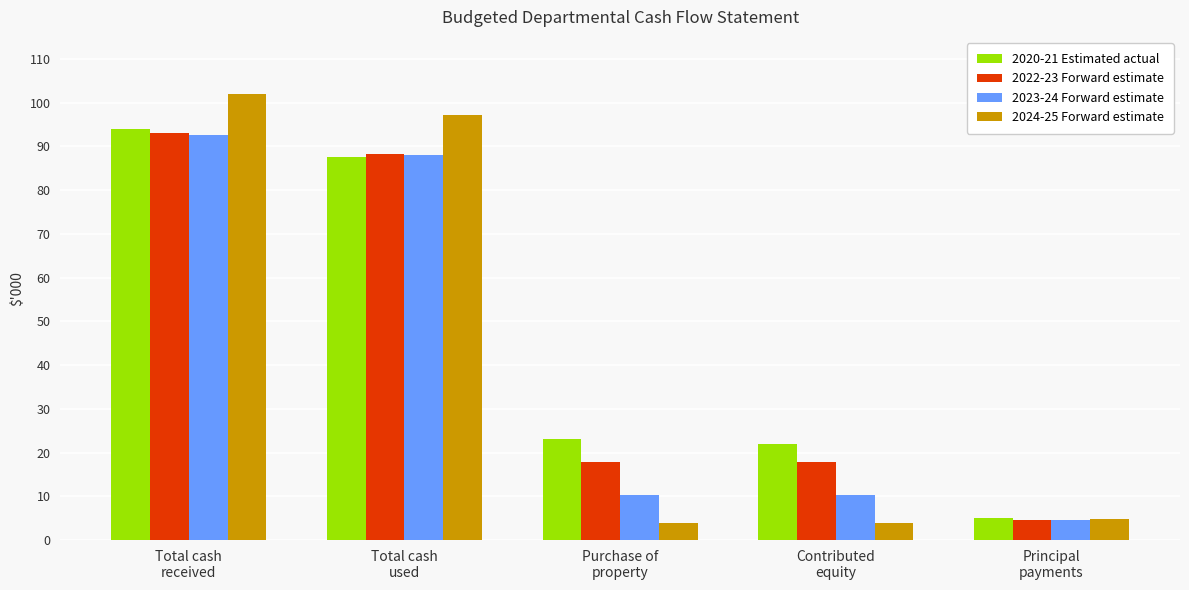

Are the bars horizontal?

No